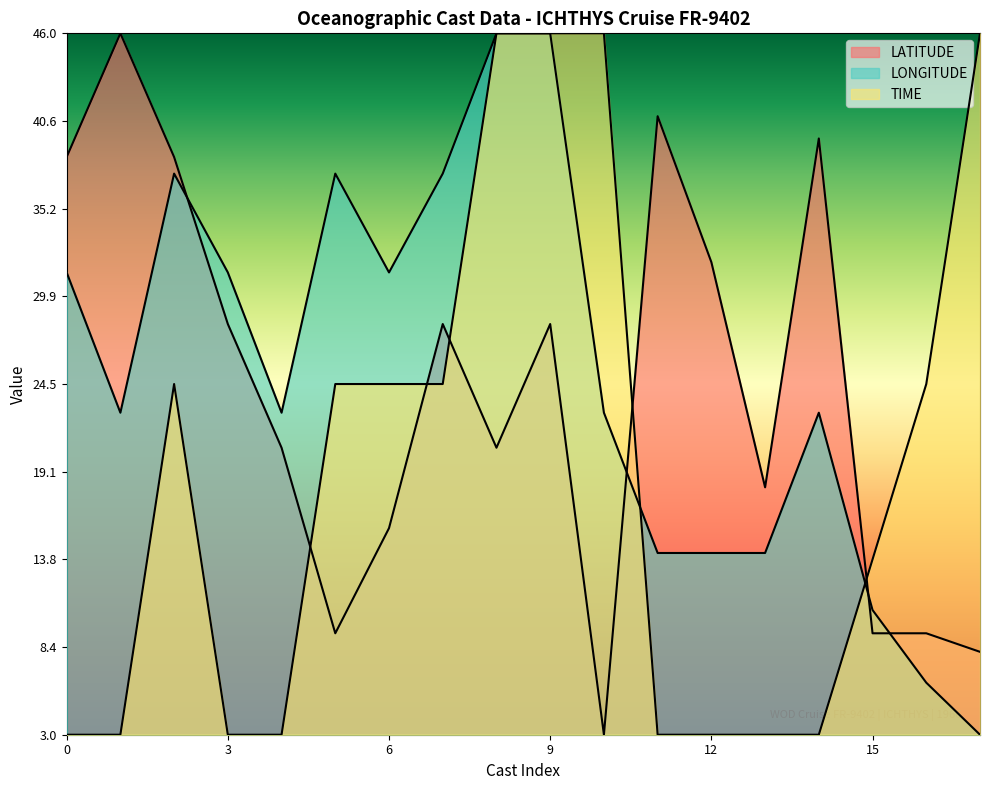

Which series ends up on top after the final intersection of TIME and LONGITUDE?

TIME